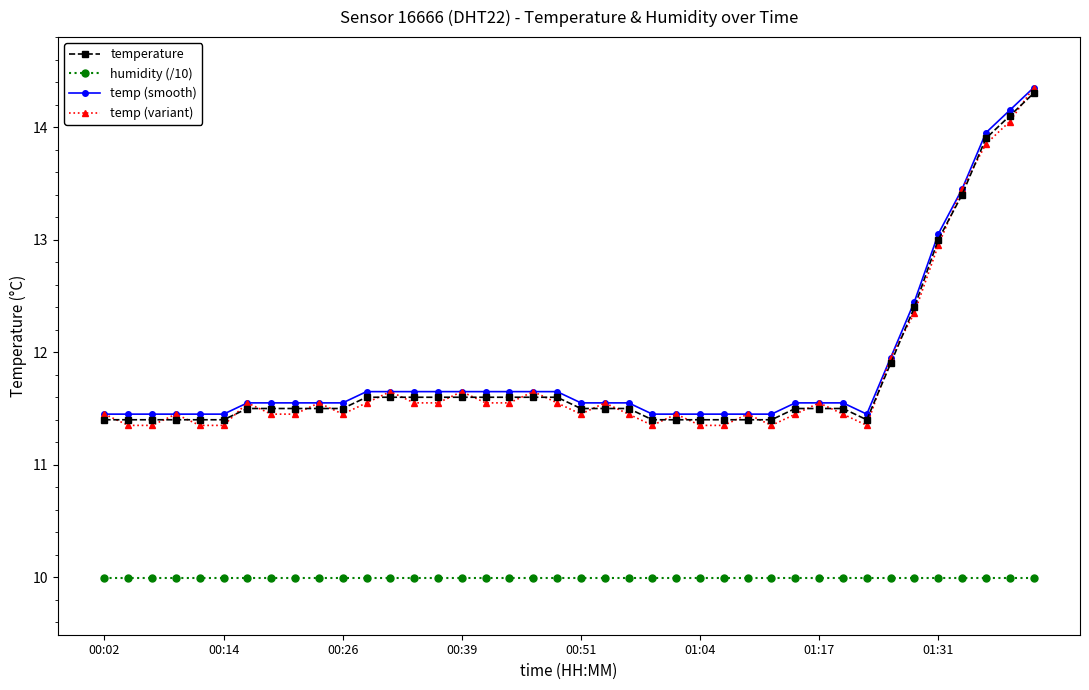

Which series has the largest range (max minus min)?

temp (variant)